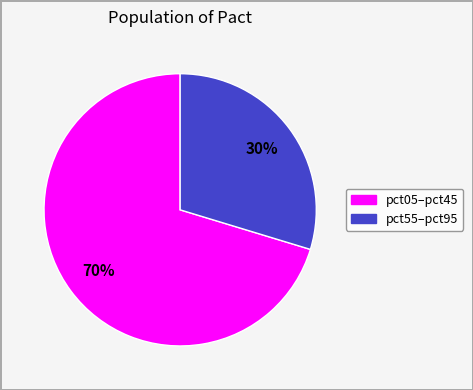

To the nearest percent, what is the average slice percentage?

50%